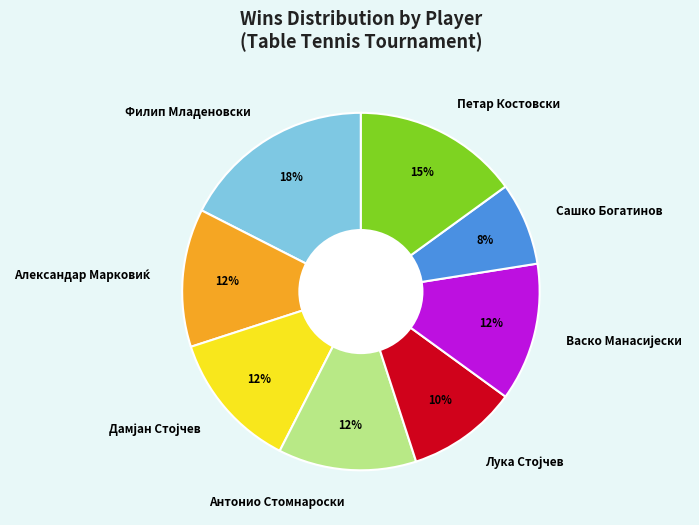

Does any single category account for the majority?

No